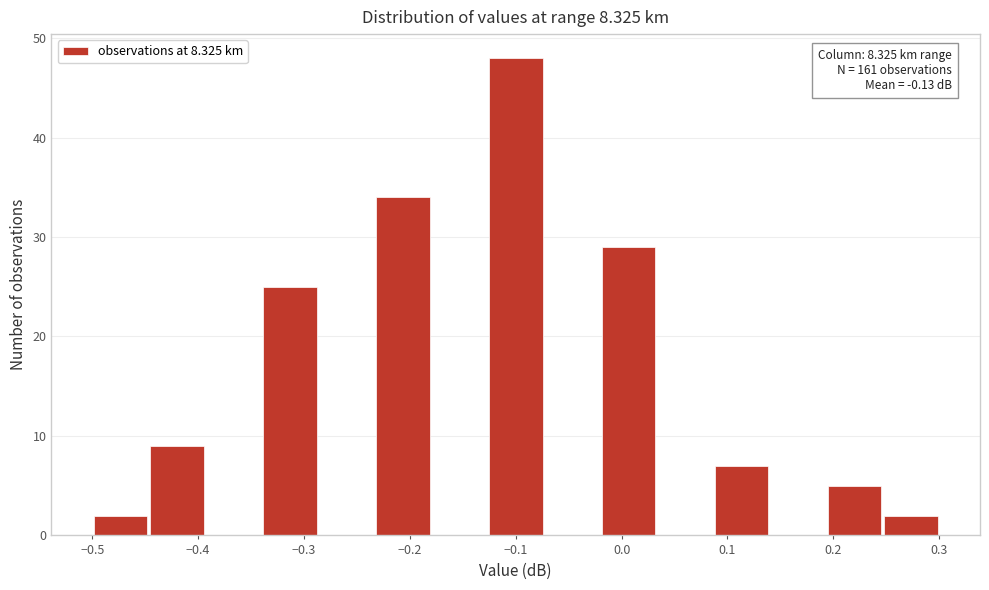

Over which range of the x-axis is the bar tallest?

-0.13 to -0.07